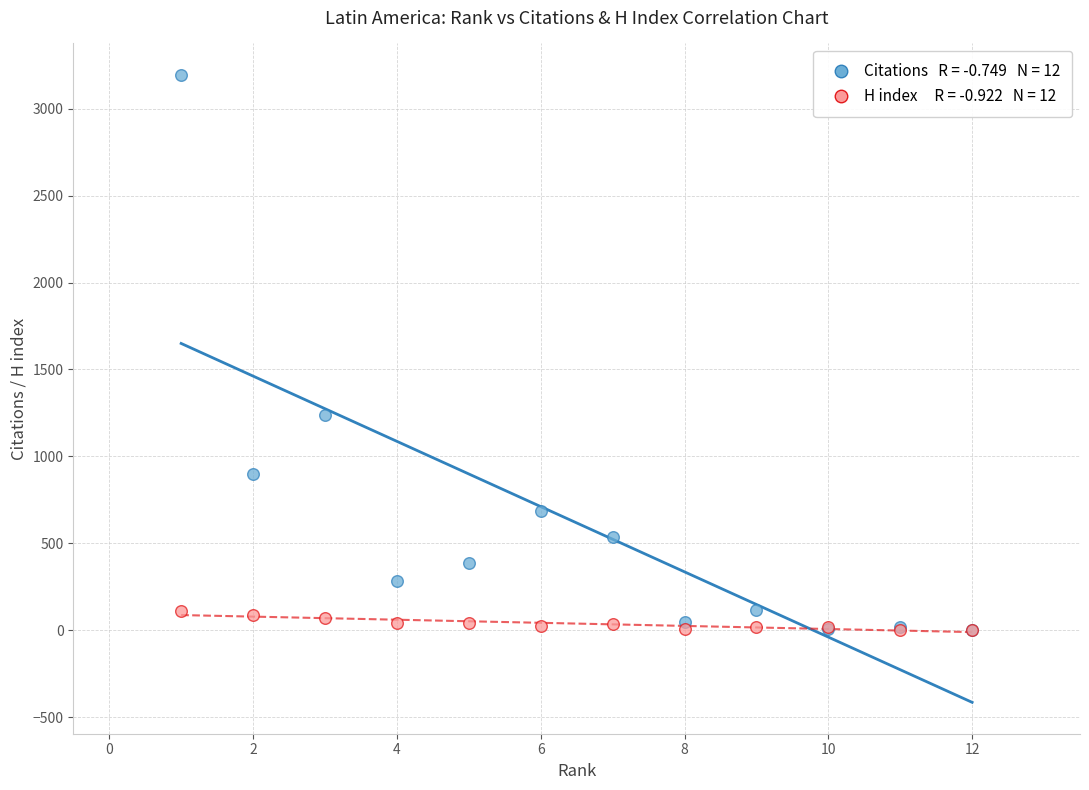

Across all series, what Y value is closest to 1597?

1239